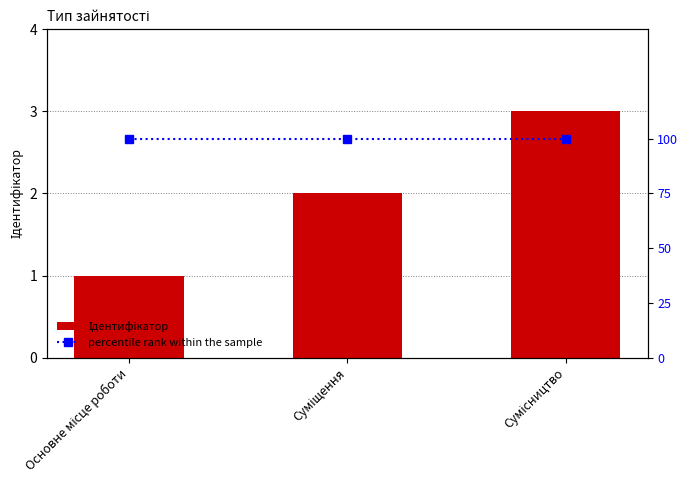

What is the label of the 3rd bar from the left?

Сумісництво